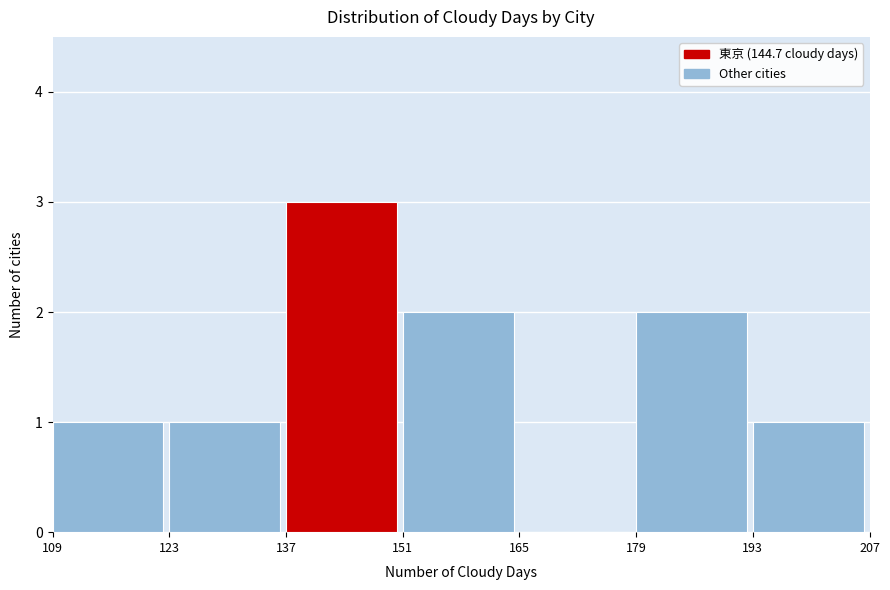

Reading left to right, list every bar in this chart as the range it spans on the x-axis followed by its height. The values are not printed on the chart, so give them approximately, as read against the axis.

109 to 123: 1
123 to 137: 1
137 to 151: 3
151 to 165: 2
165 to 179: 0
179 to 193: 2
193 to 207: 1